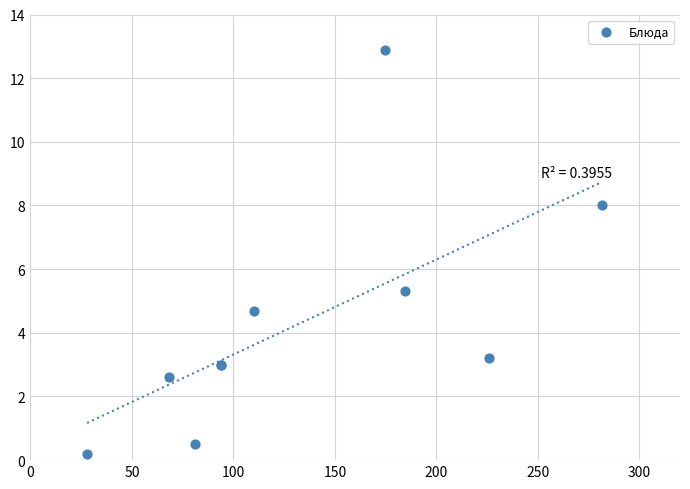

What Y value in the scatter plot is closest to 6?

5.3